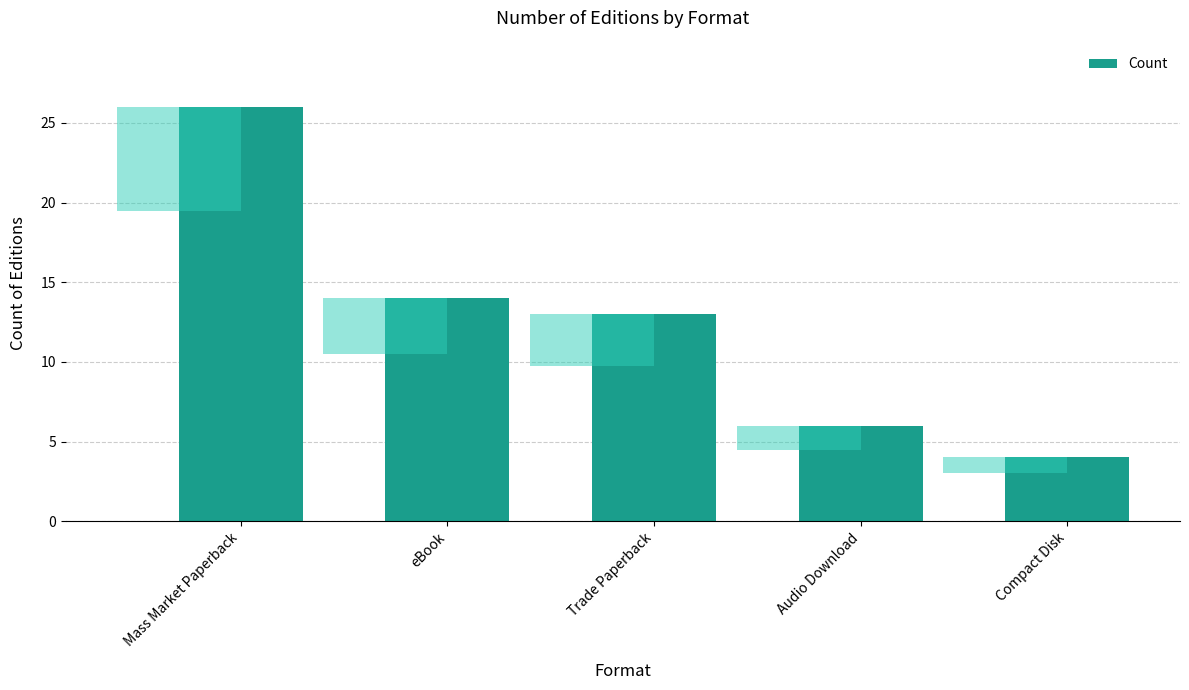

What is the label of the 5th bar from the left?

Compact Disk